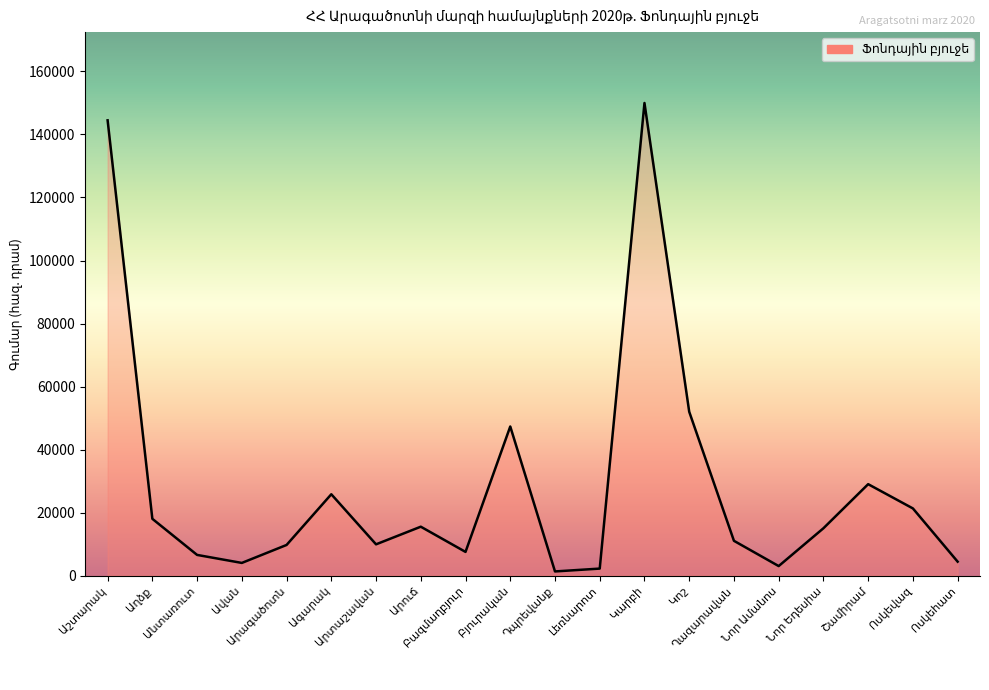

What is the maximum value shown in the chart?

150000.0